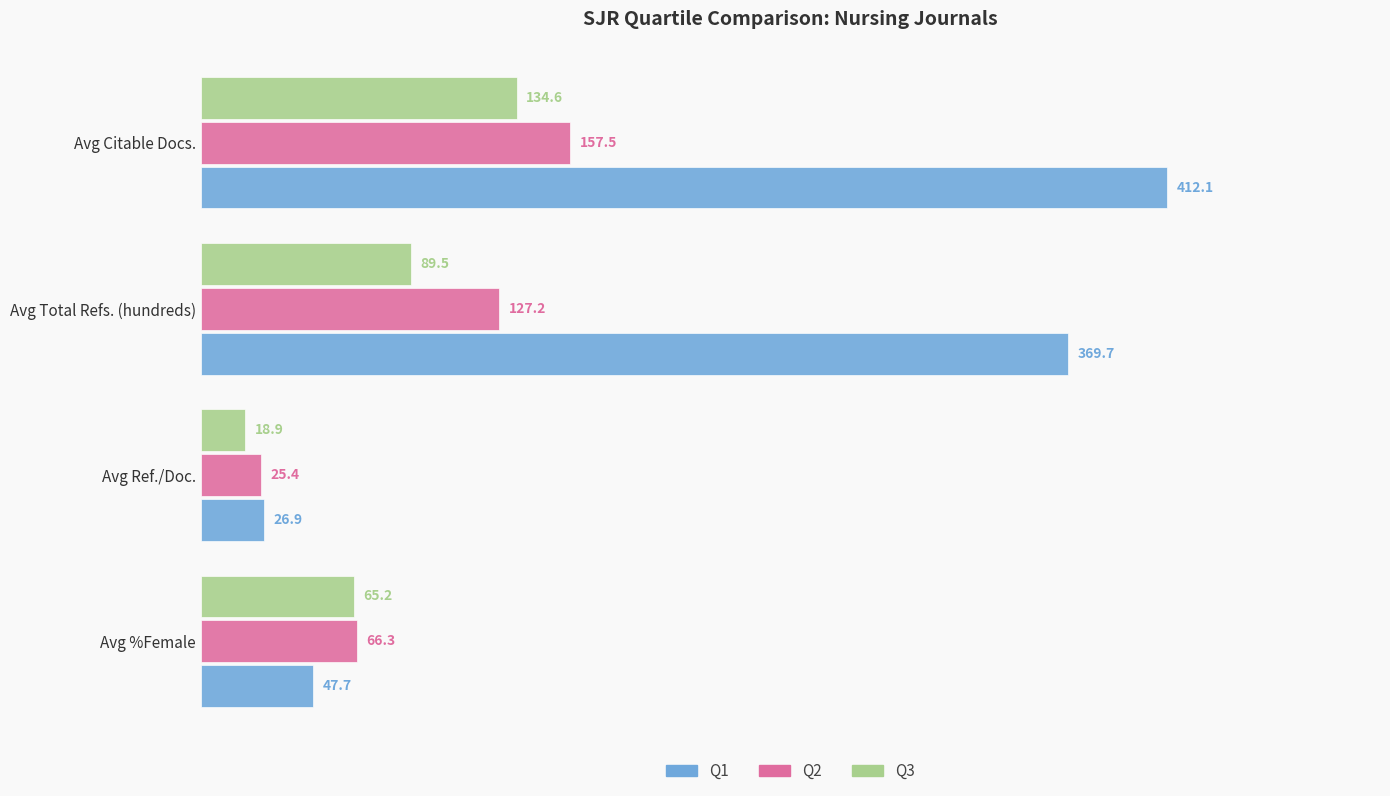

What is the highest value of the Q1 series?

412.1